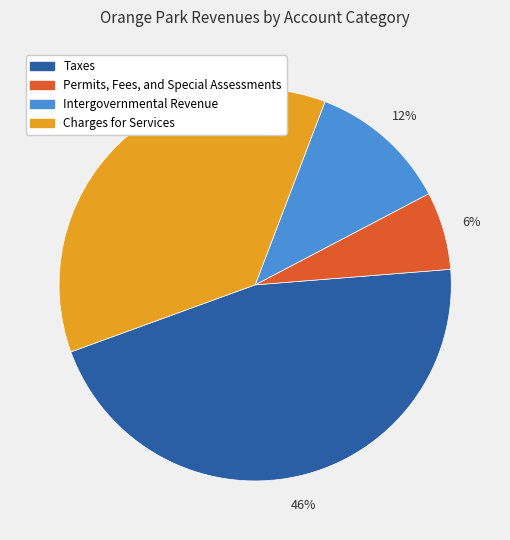

To the nearest percent, what portion does Permits, Fees, and Special Assessments represent?

6%